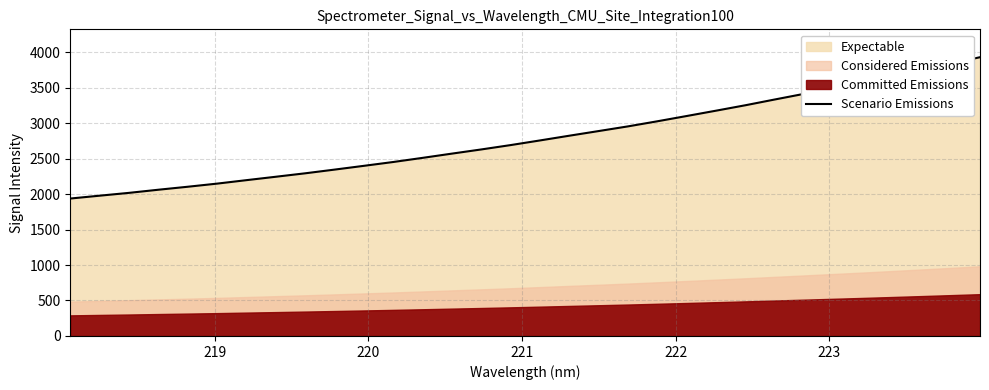

How many lines are shown in the chart?

1